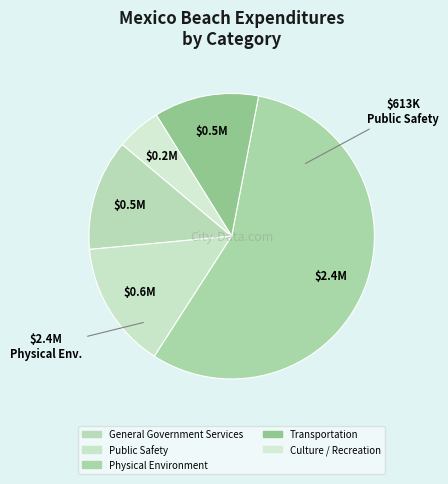

Does any single category account for the majority?

Yes